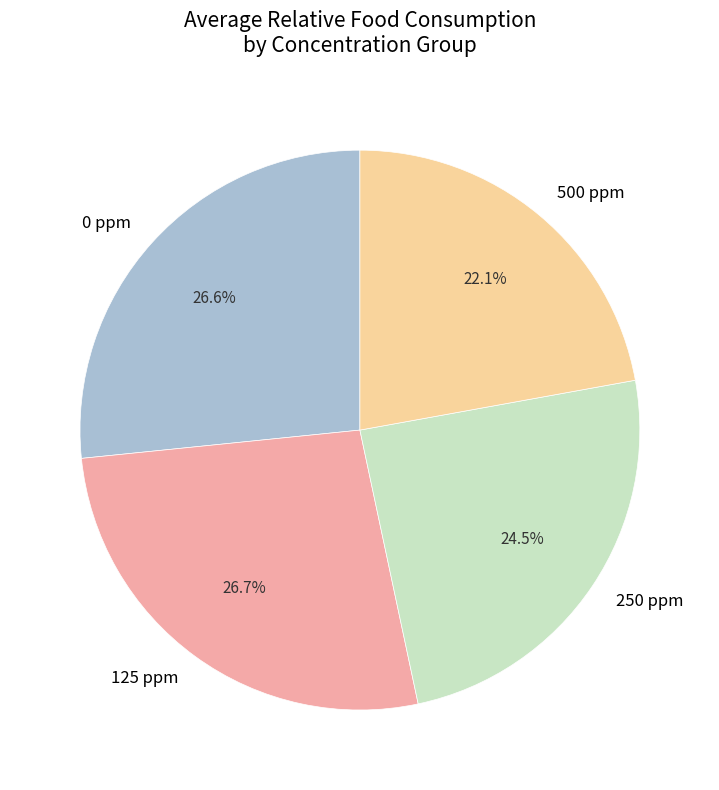

Count the number of slices in the pie.

4